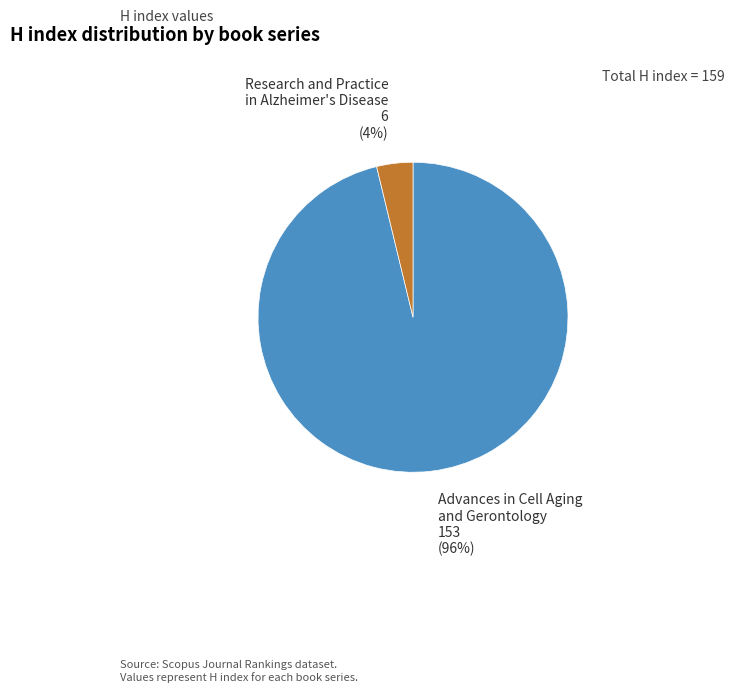

Which slice represents more than half of the pie?

Advances in Cell Aging and Gerontology